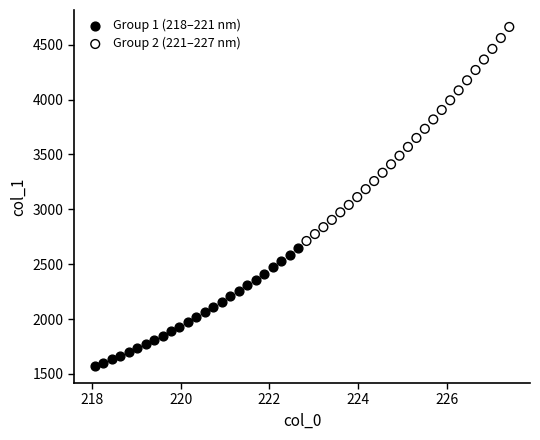

Which series has the widest spread of Y values?

Group 2 (221–227 nm)